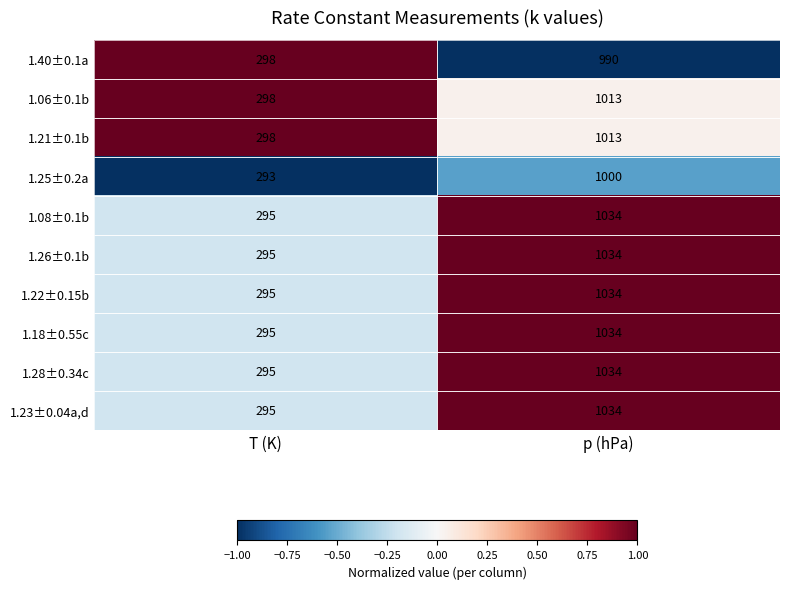

What is the total value across all series at p (hPa)?

10220